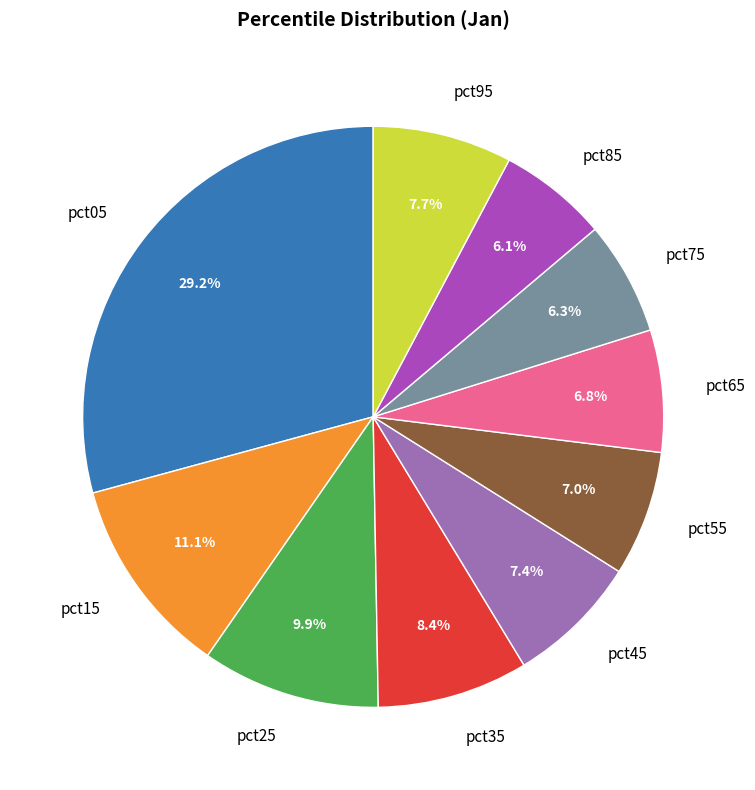

What percentage is NOT represented by pct05?

70.8%